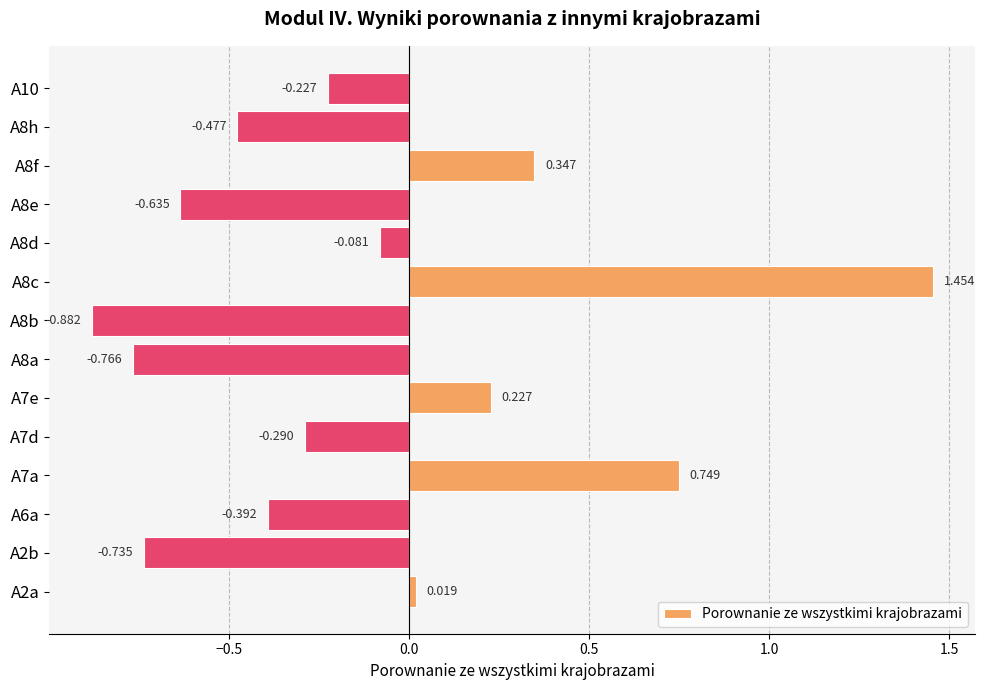

List the labels in order of value, smallest first.

A8b, A8a, A2b, A8e, A8h, A6a, A7d, A10, A8d, A2a, A7e, A8f, A7a, A8c